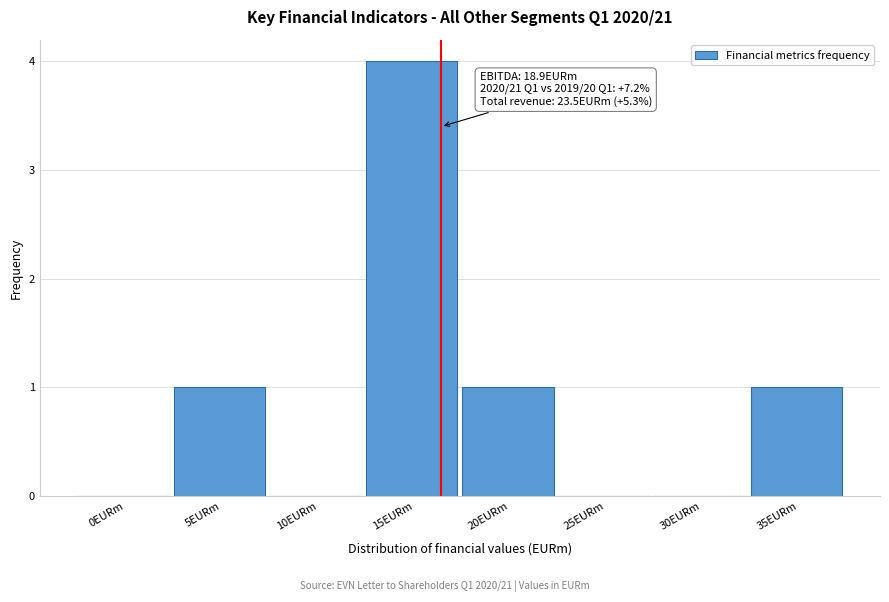

Reading left to right, transcribe all the data shown in this chart.

0EURm=0	5EURm=1	10EURm=0	15EURm=4	20EURm=1	25EURm=0	30EURm=0	35EURm=1